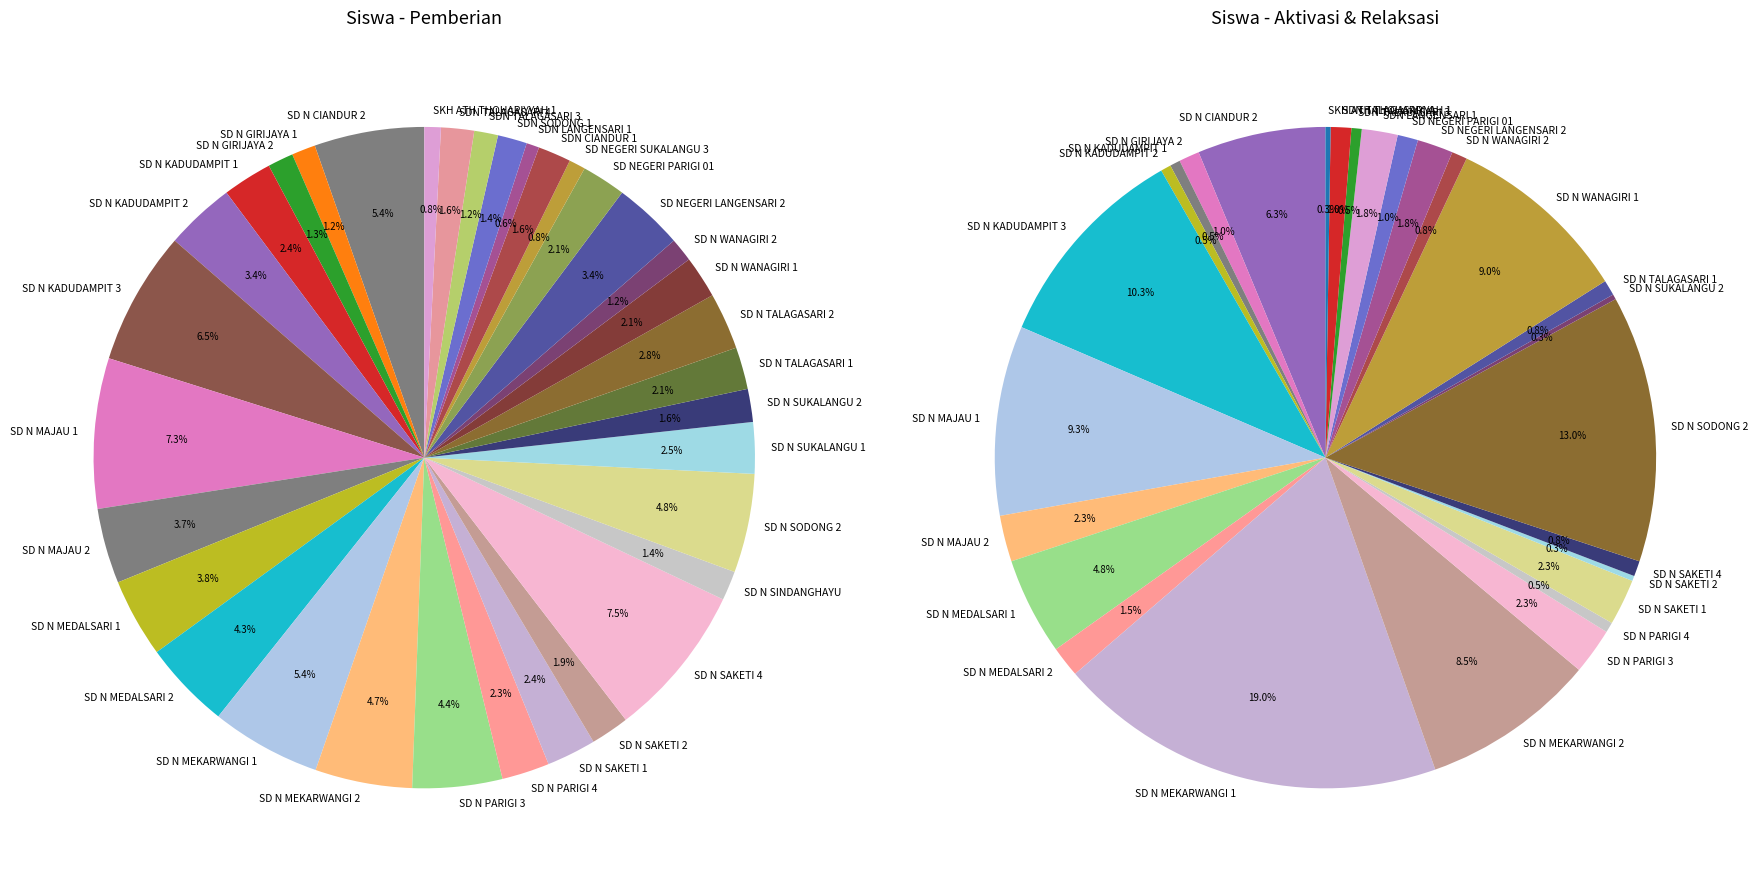

Count the number of slices in the pie.

34